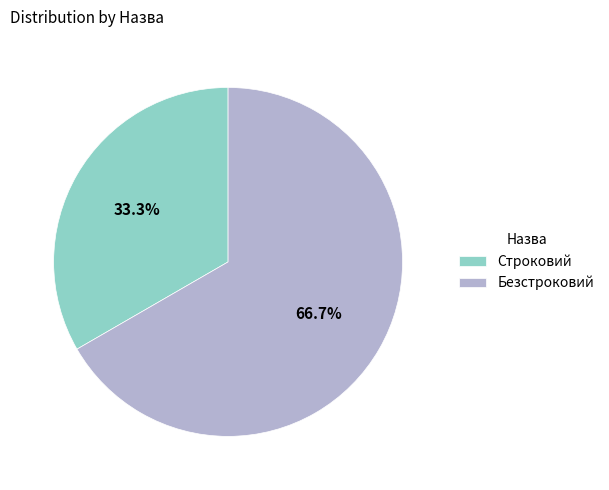

Do Безстроковий and Строковий together represent more than half of the pie?

Yes